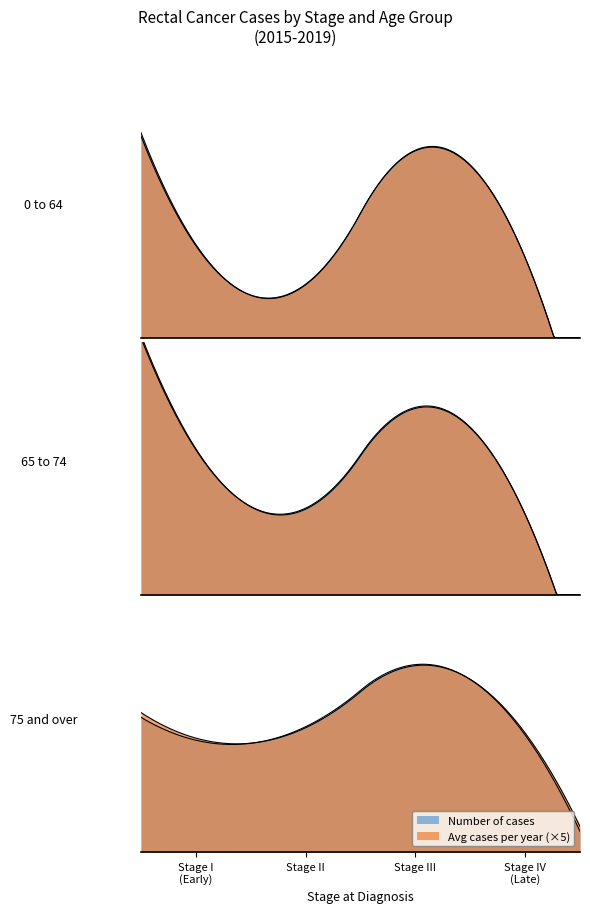

Reading right to left, transcribe all the data shown in this chart.

Number of cases: 75+ Stage IV=113	75+ Stage III=181	75+ Stage II=121	75+ Stage I=108	65-74 Stage IV=80	65-74 Stage III=186	65-74 Stage II=86	65-74 Stage I=144	0-64 Stage IV=135	0-64 Stage III=316	0-64 Stage II=89	0-64 Stage I=157
Avg cases per year: 75+ Stage IV=23	75+ Stage III=36	75+ Stage II=24	75+ Stage I=22	65-74 Stage IV=16	65-74 Stage III=37	65-74 Stage II=17	65-74 Stage I=29	0-64 Stage IV=27	0-64 Stage III=63	0-64 Stage II=18	0-64 Stage I=31